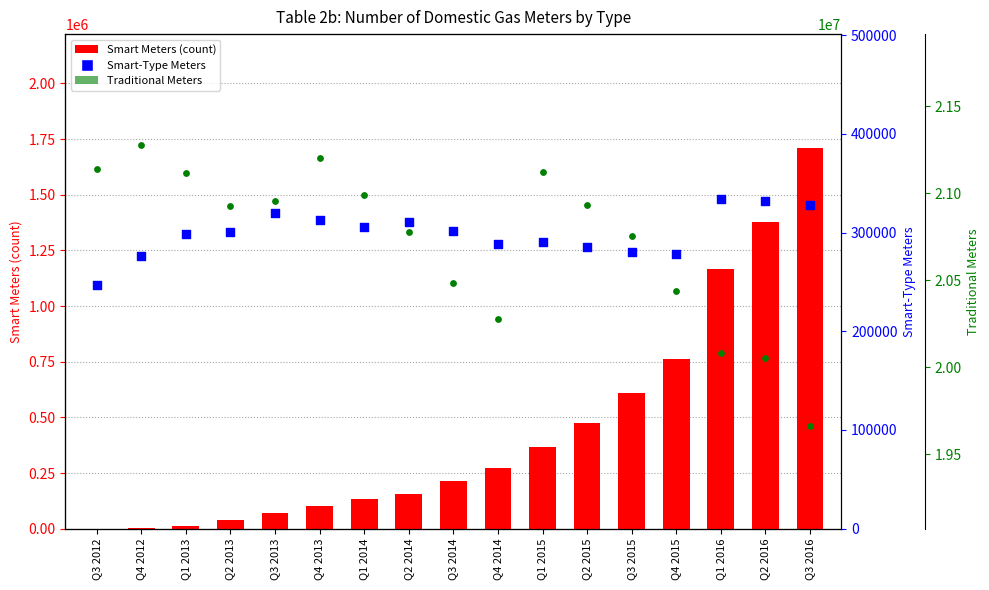

Is the value of Smart Meters at Q4 2013 greater than the value of Traditional Meters at Q4 2015?

No